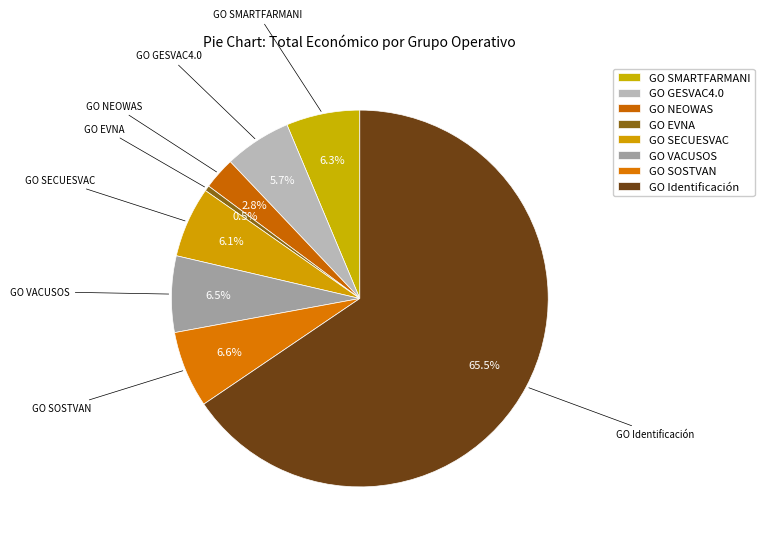

How many slices are in this pie chart?

8